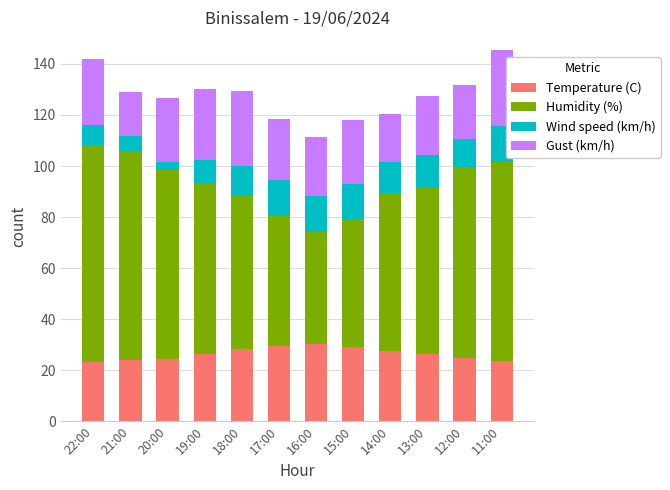

What is the lowest value of the Temperature (C) series?

23.1